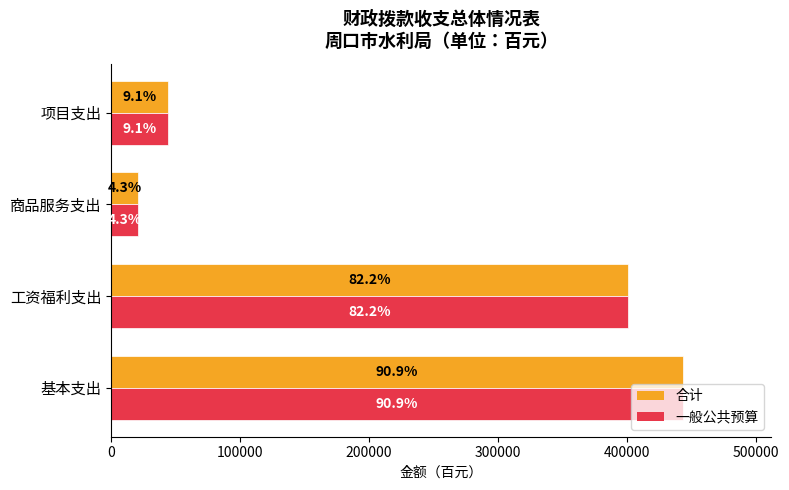

What are all the series names shown in the legend?

合计, 一般公共预算